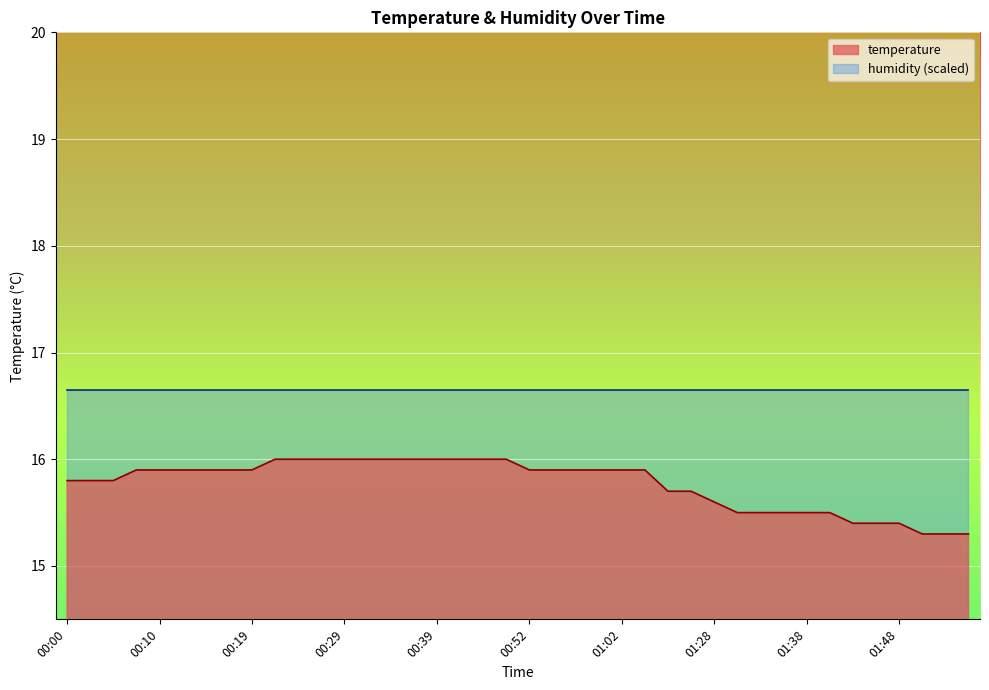

The chart shows a value of 15.9 at 00:17. True or false?

True